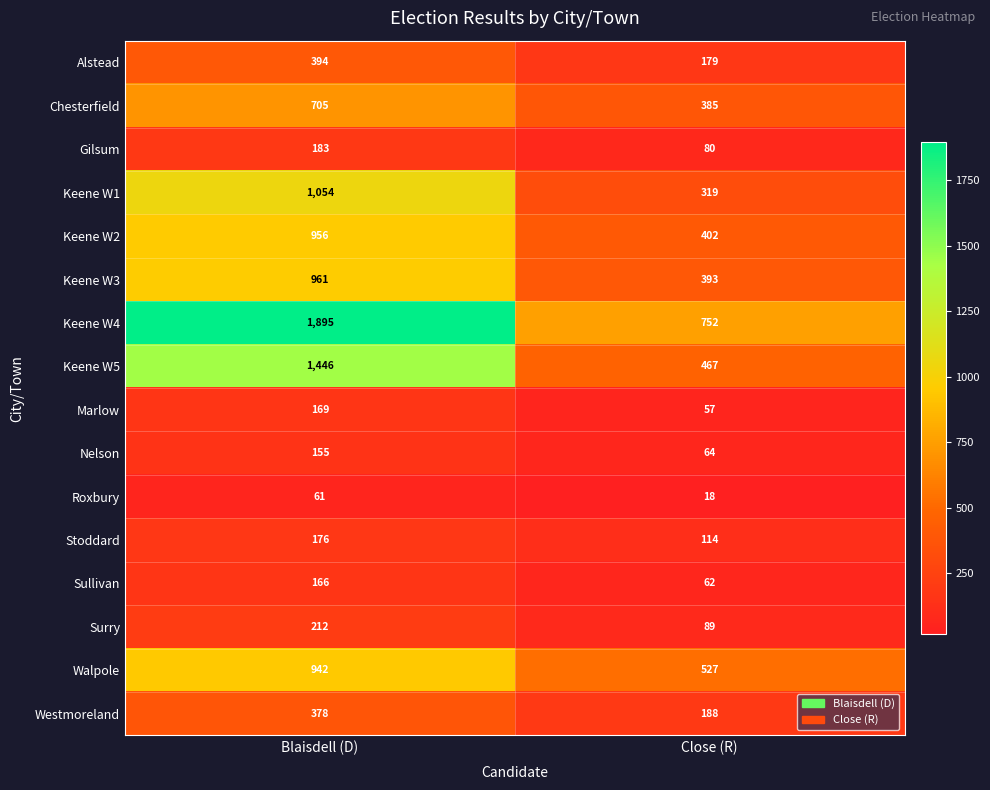

At which category is the sum across all series the highest?

Blaisdell (D)